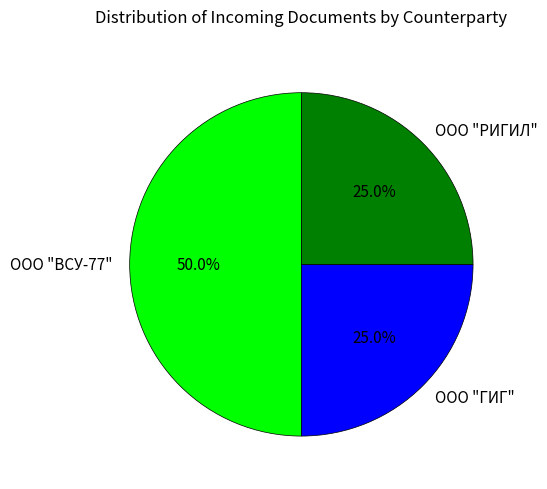

Approximately how many times larger is the value at ООО "ГИГ" compared to ООО "РИГИЛ"?

1.0